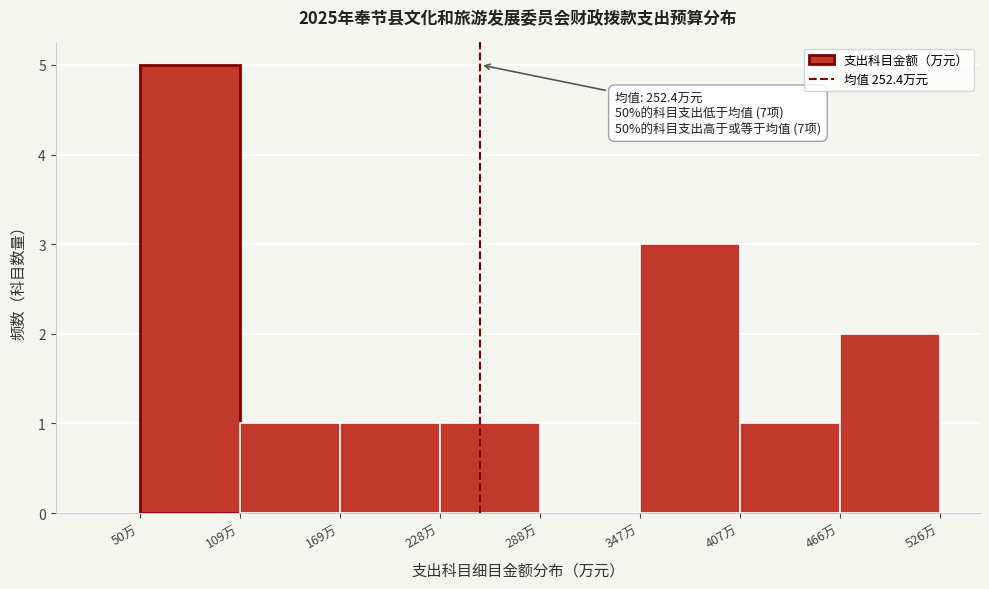

Which range on the x-axis has the tallest bar?

50 to 110